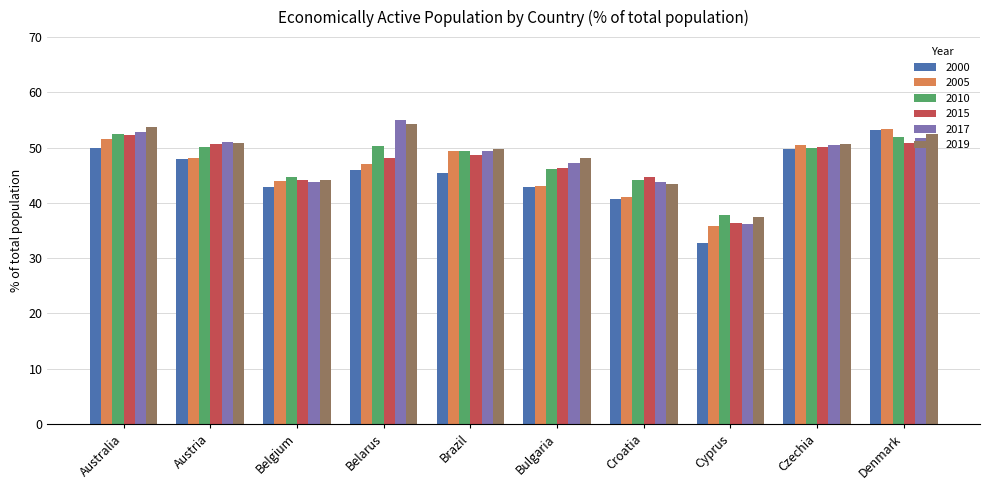

What is the label of the 8th bar from the right?

Belgium